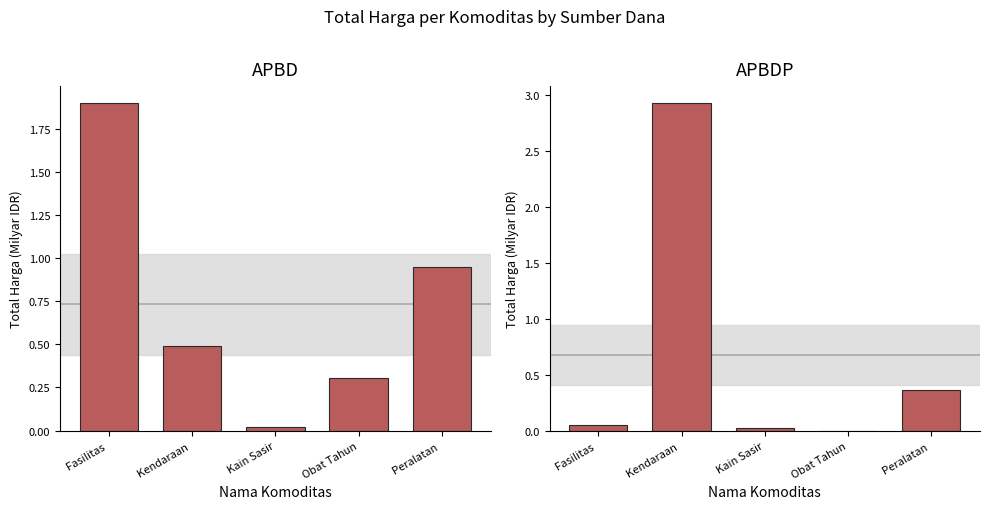

What is the sum of the APBDP values at Fasilitas  and Peralatan ?

0.4